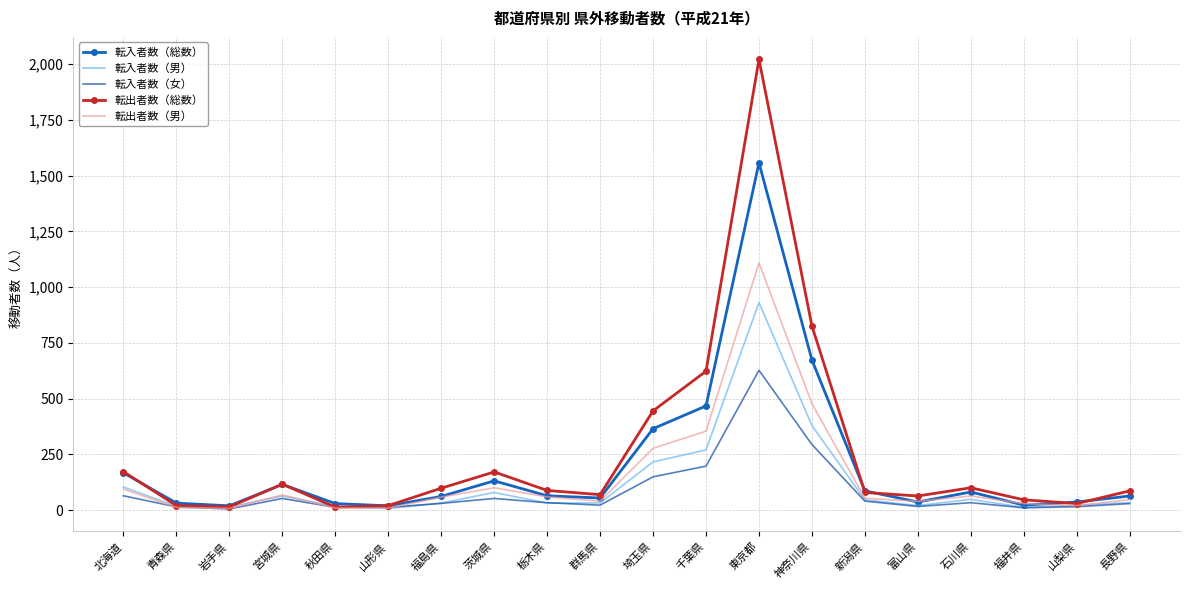

What are all the series names shown in the legend?

転入者数（総数）, 転入者数（男）, 転入者数（女）, 転出者数（総数）, 転出者数（男）